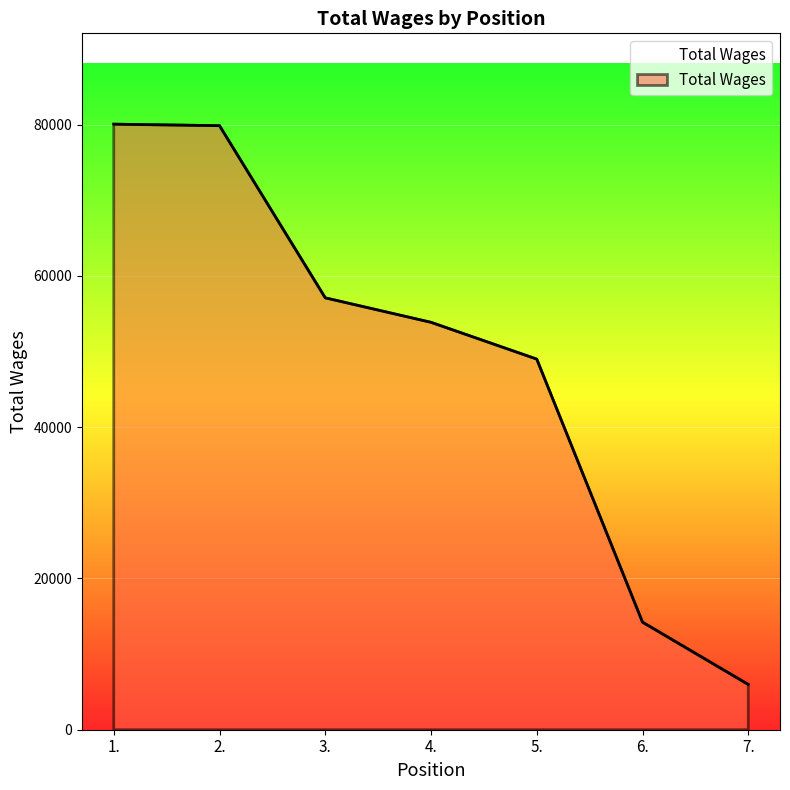

What is the change in value from 5. to 6.?

-34786